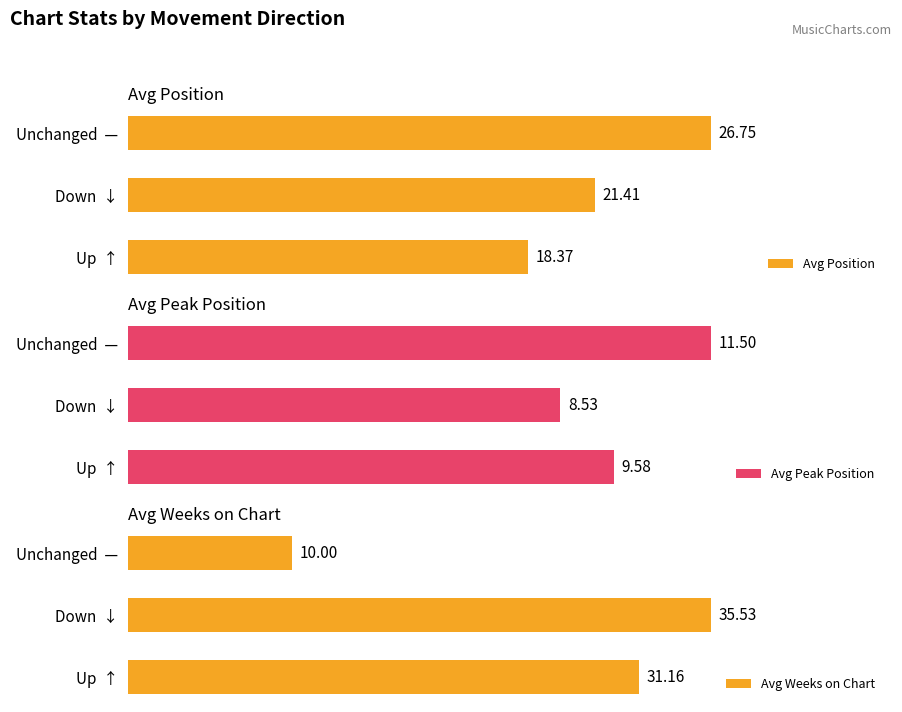

Which category has the lowest value in the Avg Peak Position series?

Down  ↓